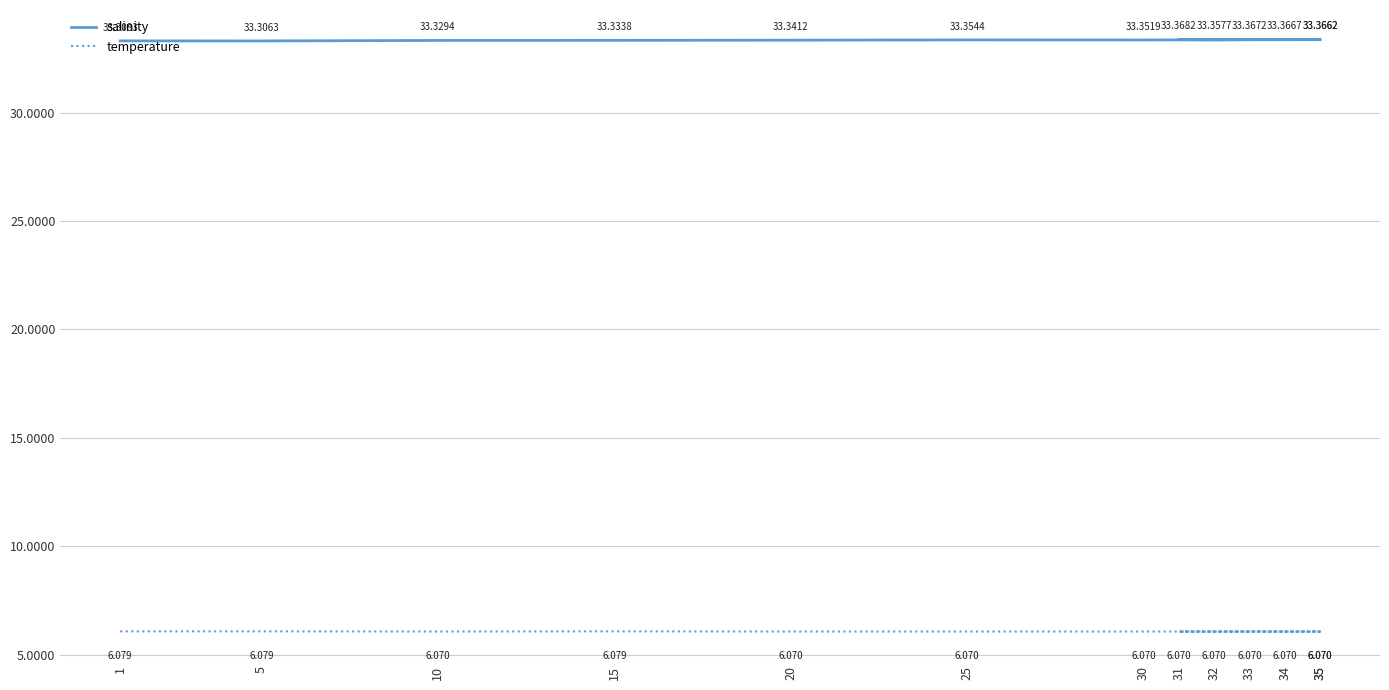

At which category is the sum across all series the highest?

31